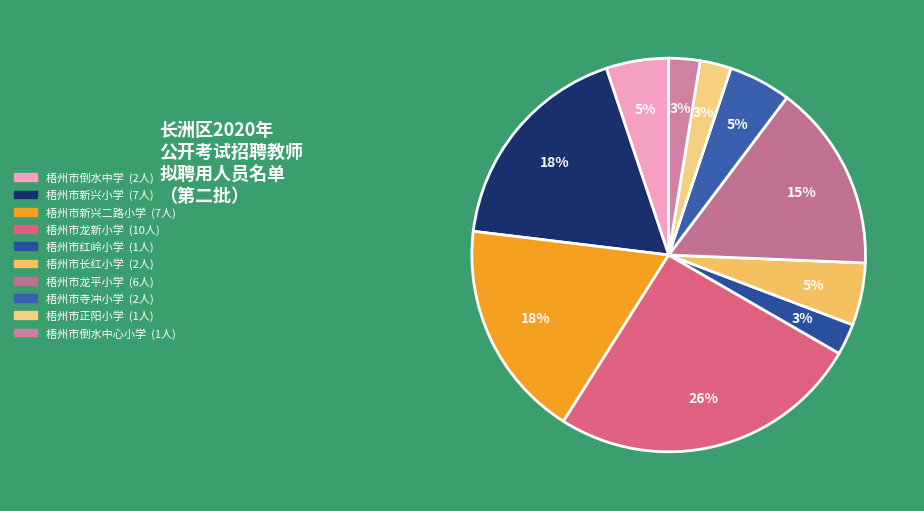

Do 梧州市红岭小学 and 梧州市正阳小学 together represent more than half of the pie?

No